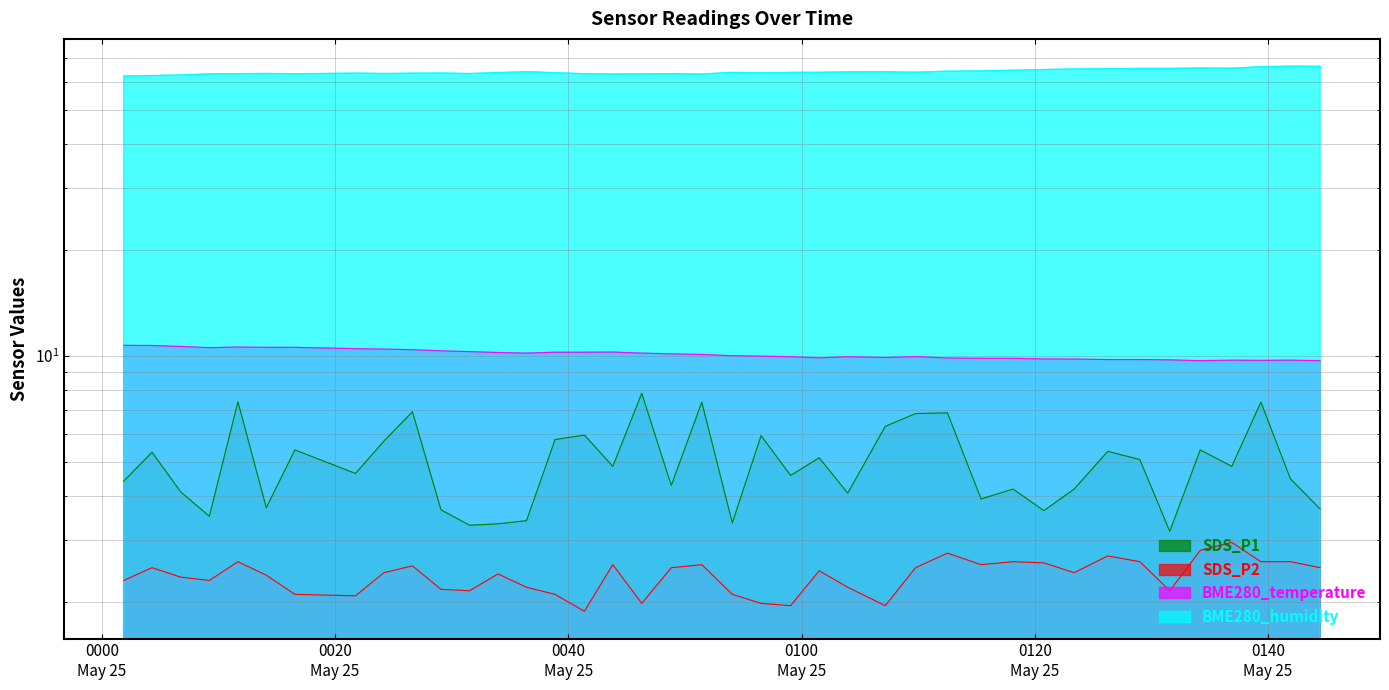

What is the difference between the maximum and second lowest values in the BME280_humidity series?

4.0